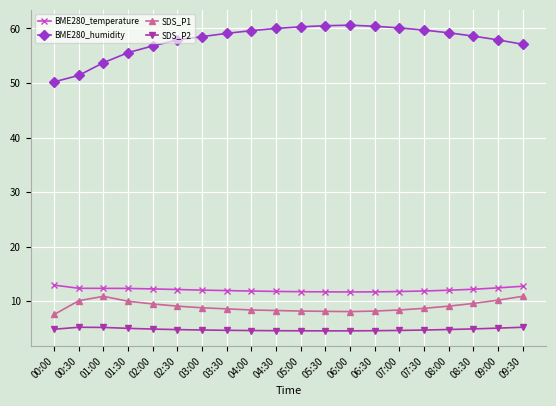

The BME280_humidity series shows 60.1 at 07:00. True or false?

True